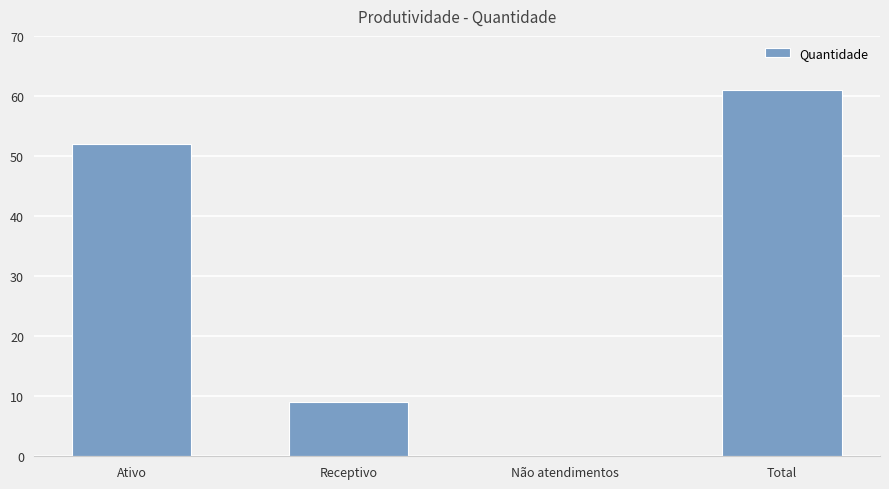

Read the value at Ativo.

52